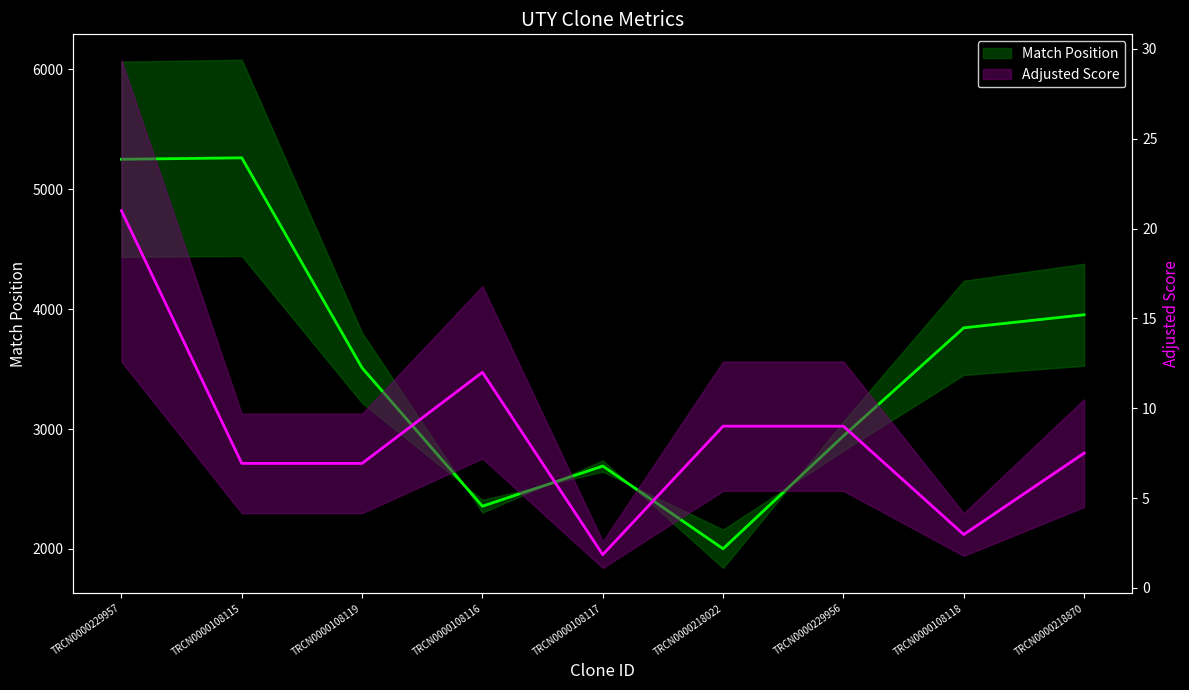

Does the chart display data point markers on the line(s)?

No